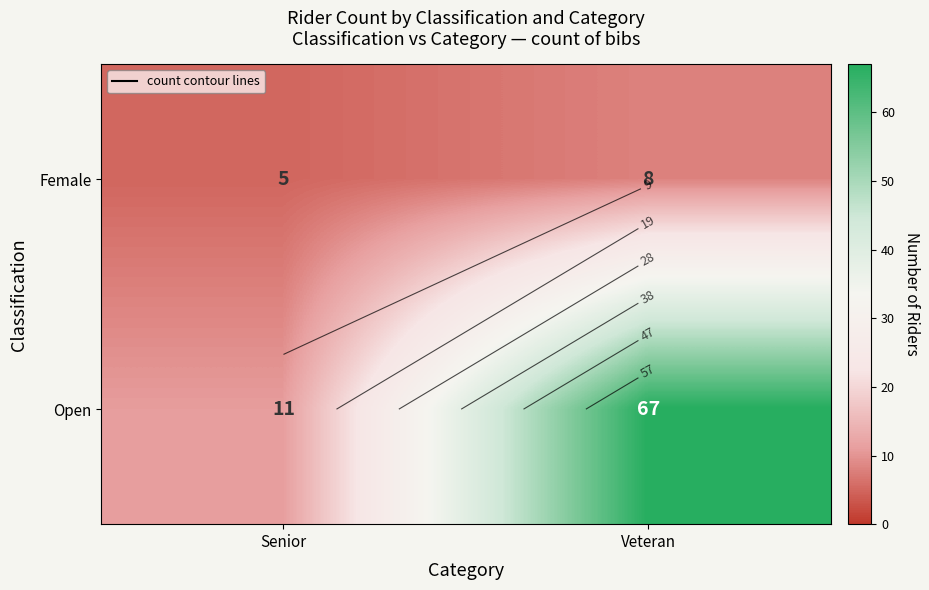

What is the minimum value shown in the chart?

5